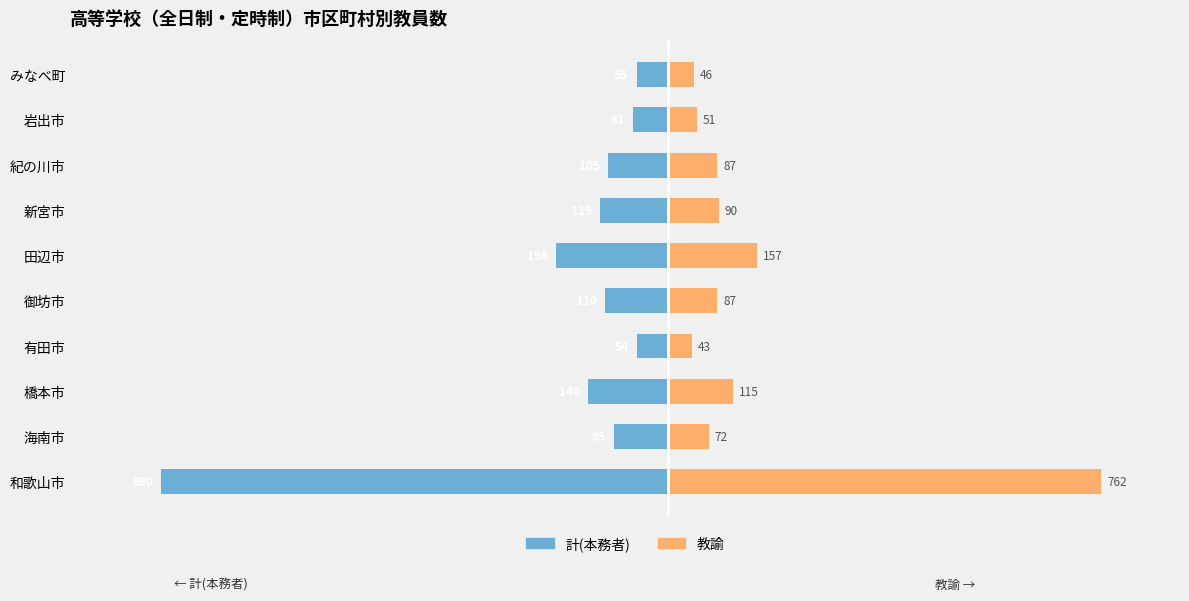

What is the difference between the maximum and minimum values in the 教諭 series?

719